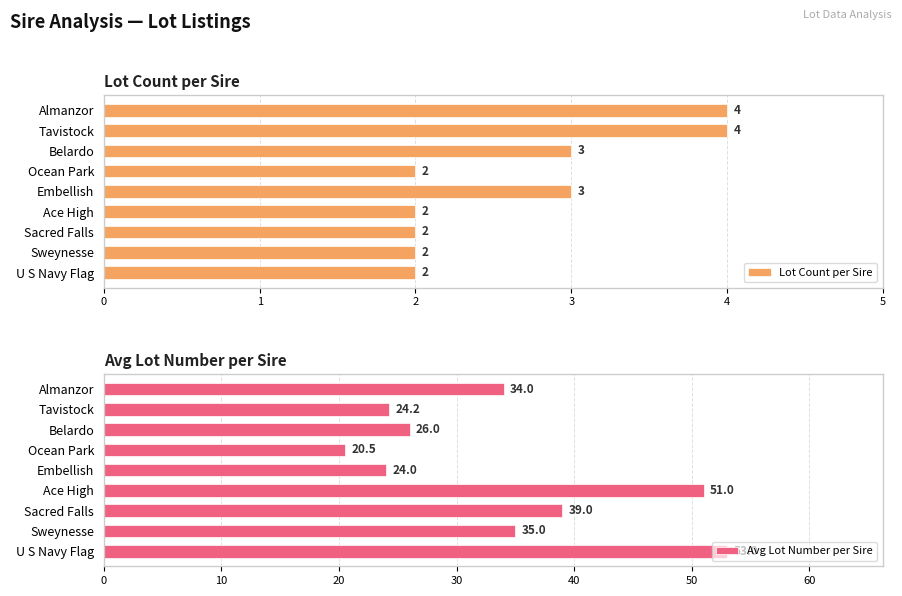

Reading left to right, what are all the values shown in this chart?

Lot Count per Sire: 4.0	4.0	3.0	2.0	3.0	2.0	2.0	2.0	2.0
Avg Lot Number per Sire: 34.0	24.2	26.0	20.5	24.0	51.0	39.0	35.0	53.0